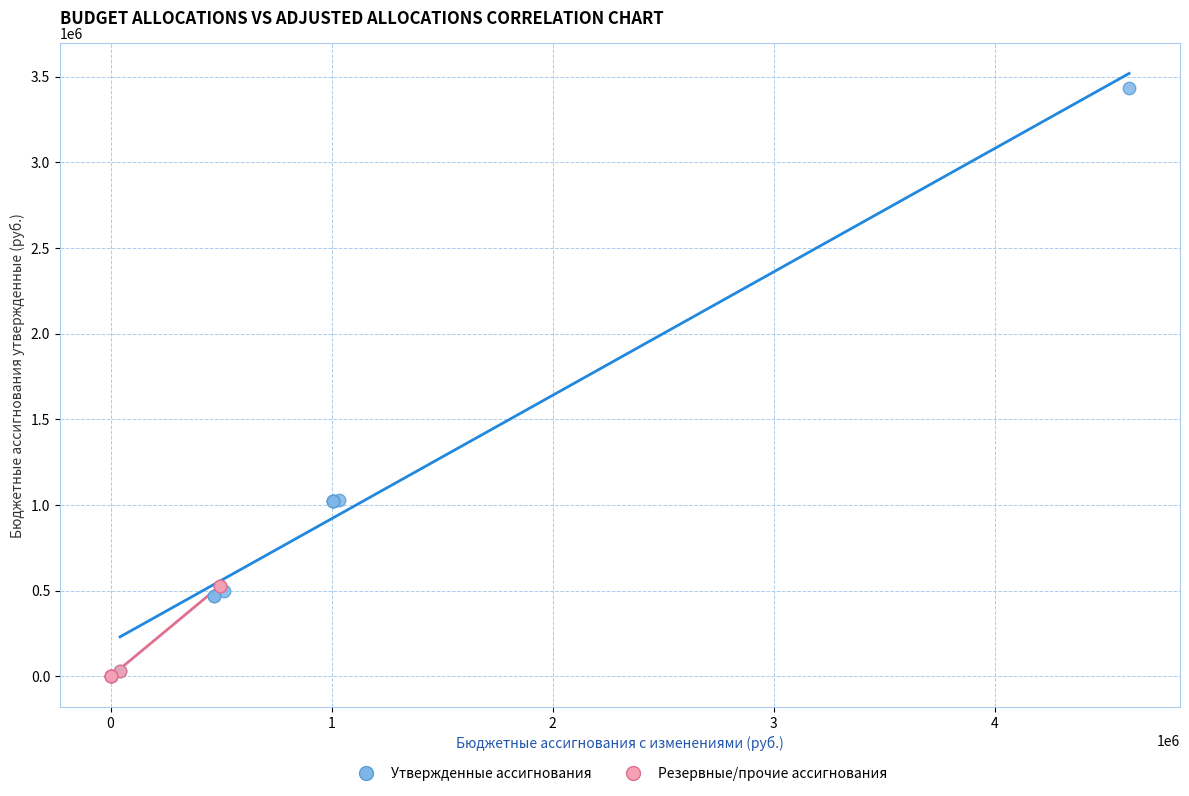

Which series contains the highest Y value?

Утвержденные ассигнования